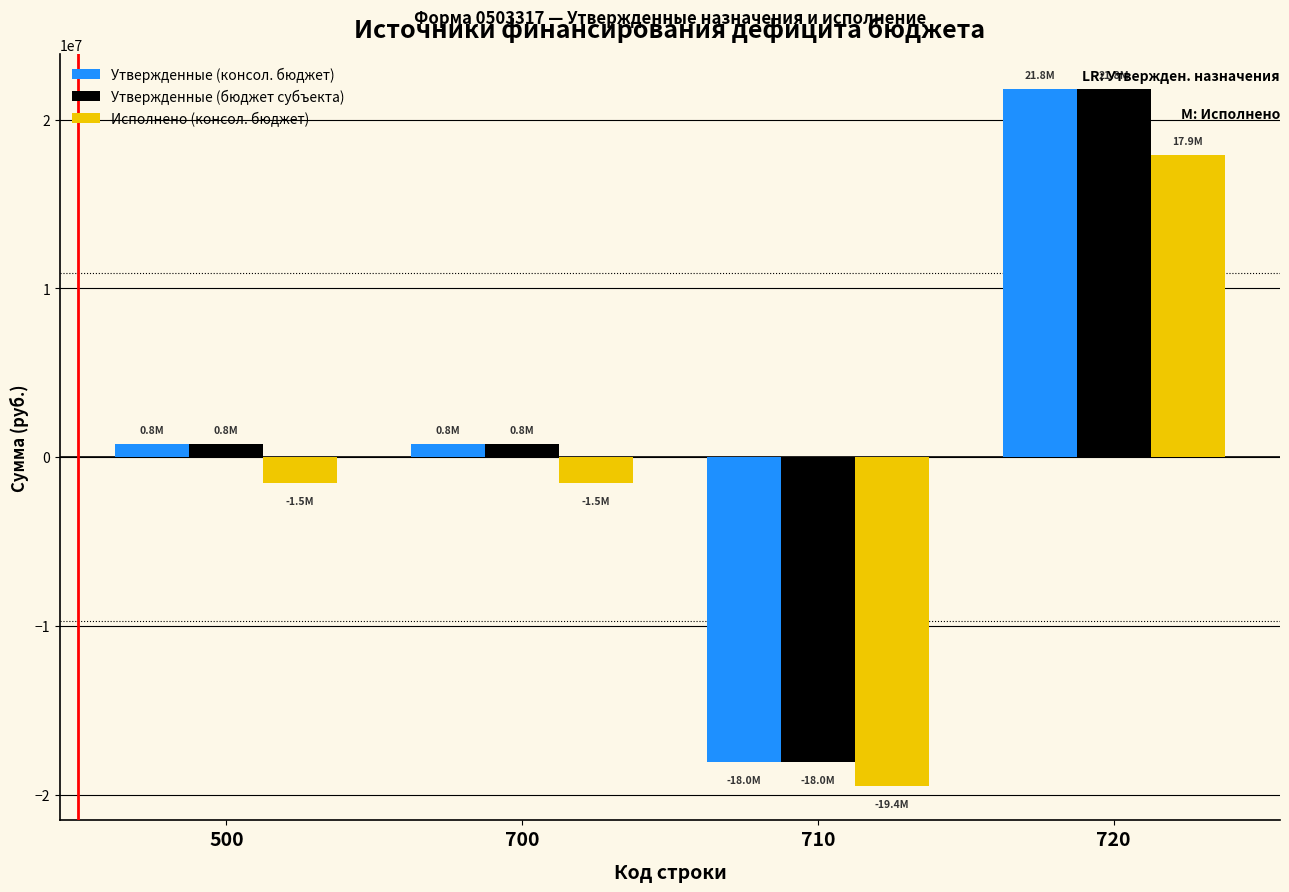

Read the Утвержденные (бюджет субъекта) value at 720.

21802500.0